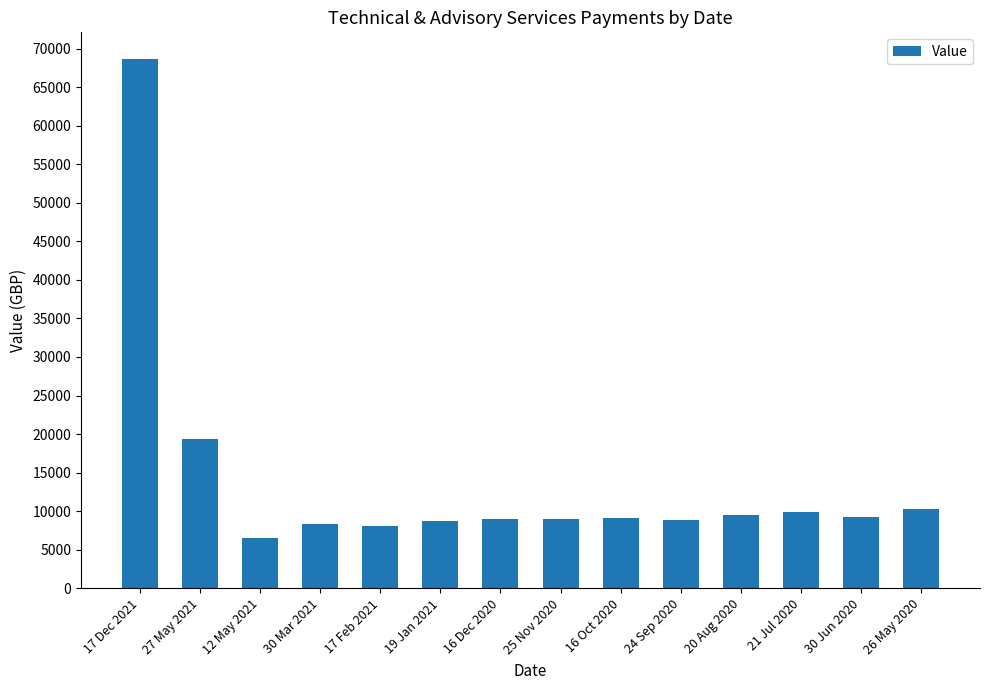

What is the sum of the values at 12 May 2021 and 17 Dec 2021?

75163